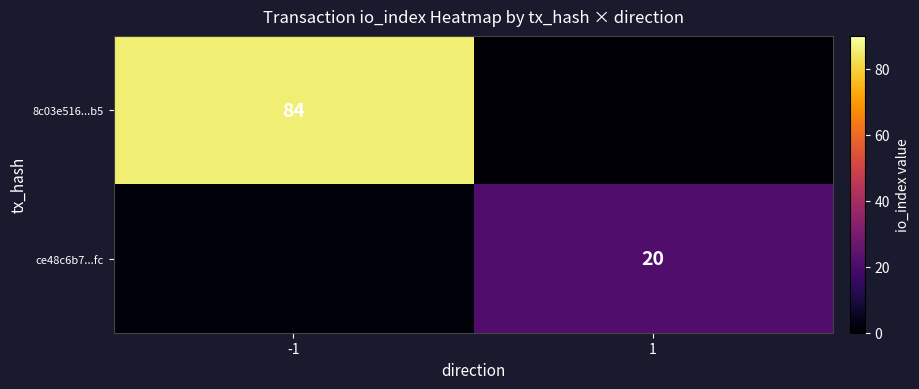

Which has a higher value, -1 or 1?

-1